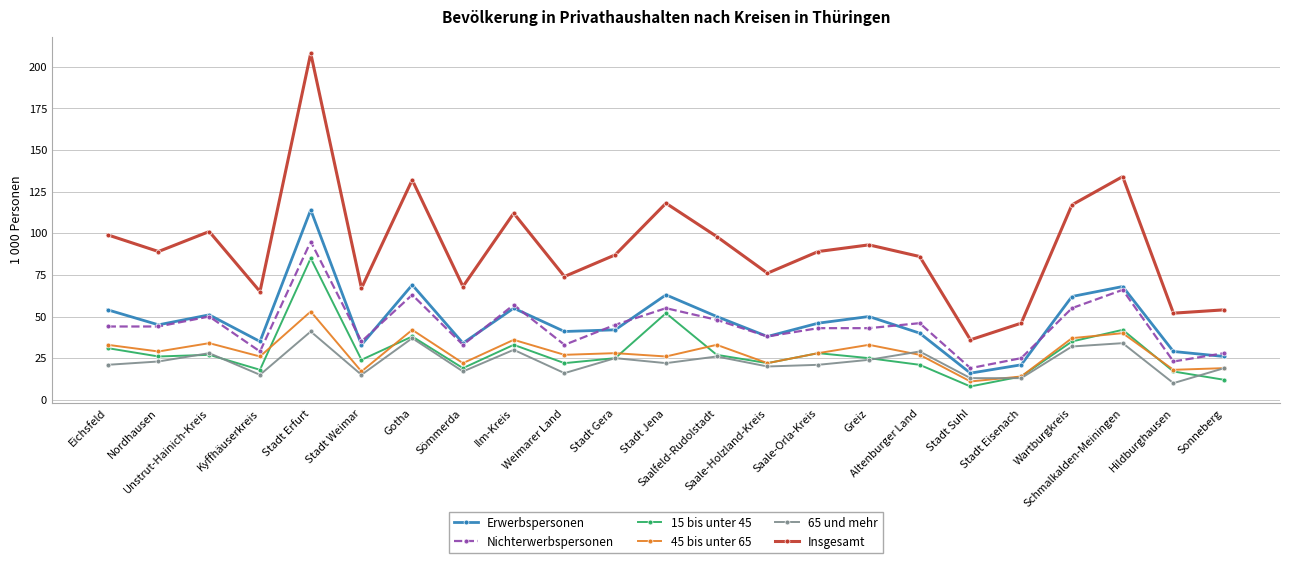

At which category is the sum across all series the highest?

Stadt Erfurt